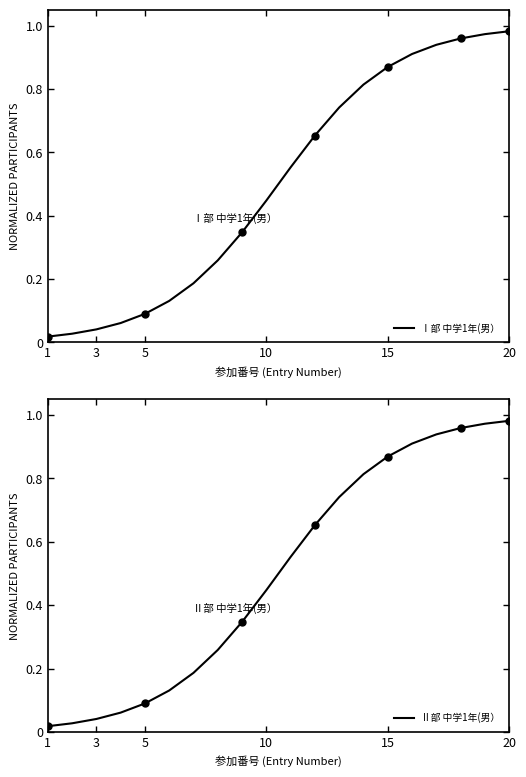

True or false: Ⅱ部 中学1年(男） has more than 1 points higher than both neighbors.

False